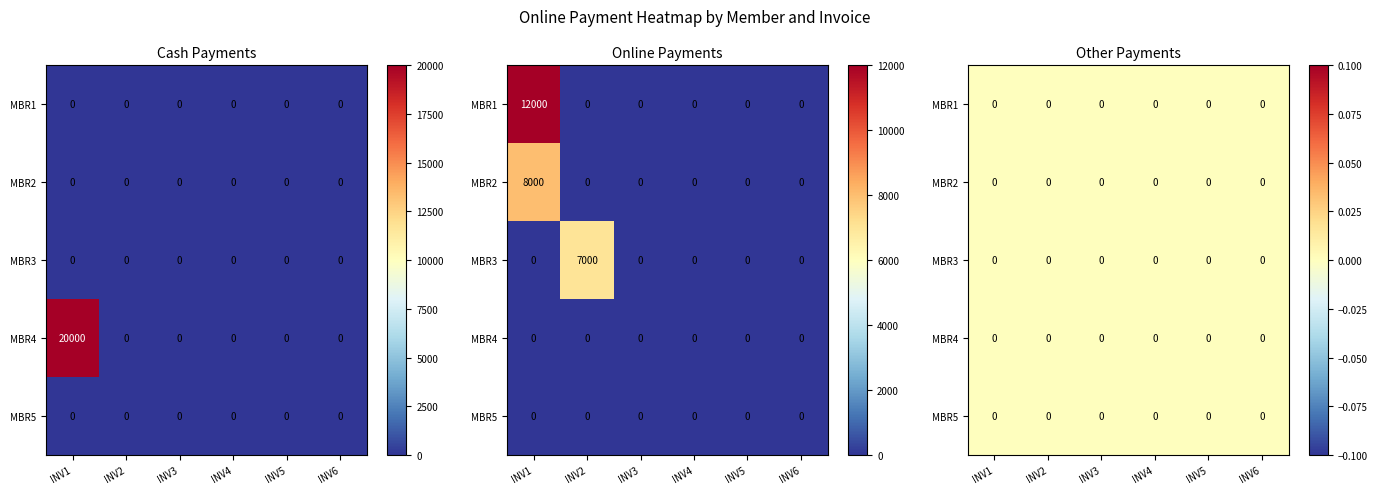

Count the number of categories in the chart.

6